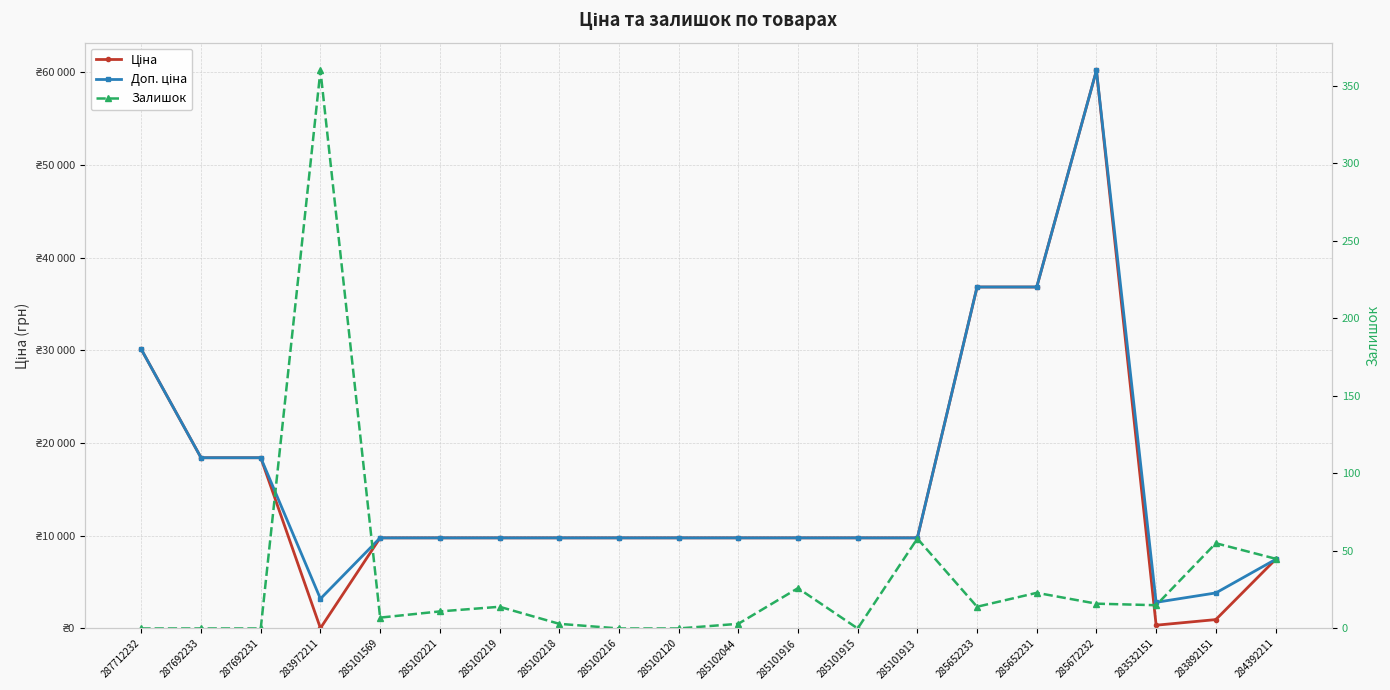

What is the difference between the maximum and minimum values in the Доп. ціна series?

57384.4